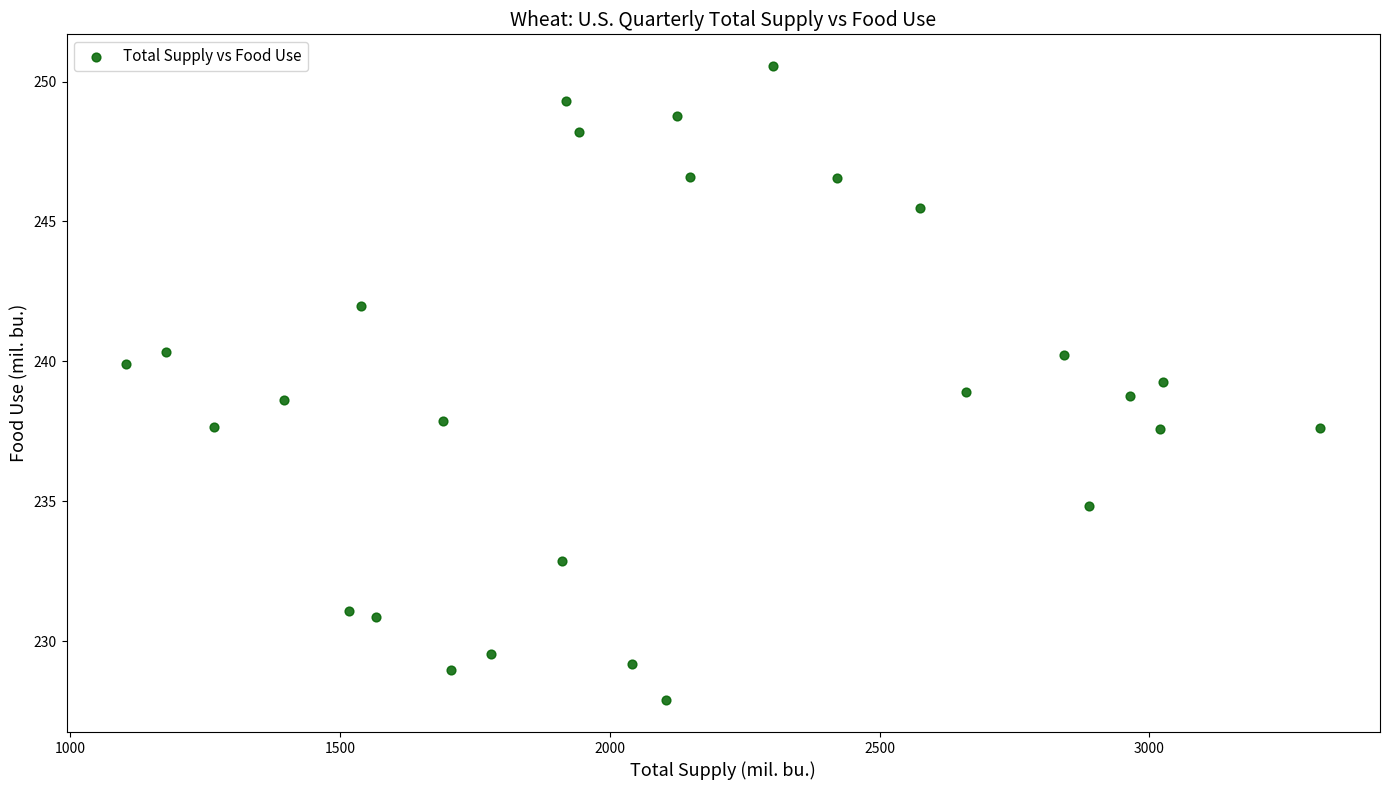

What is the range of X values (max minus min)?

2213.2